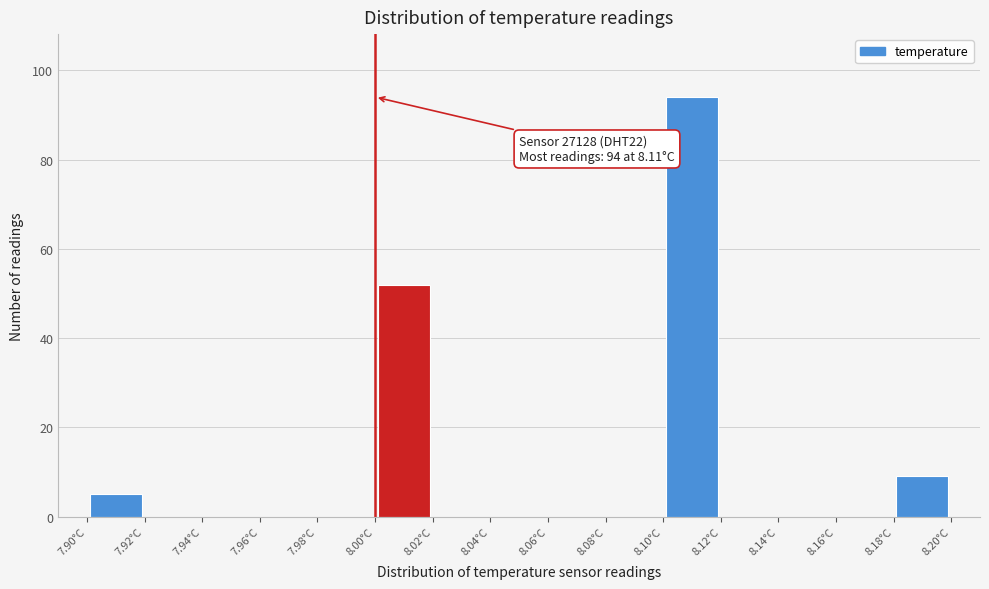

Which range on the x-axis has the tallest bar?

8.10 to 8.12